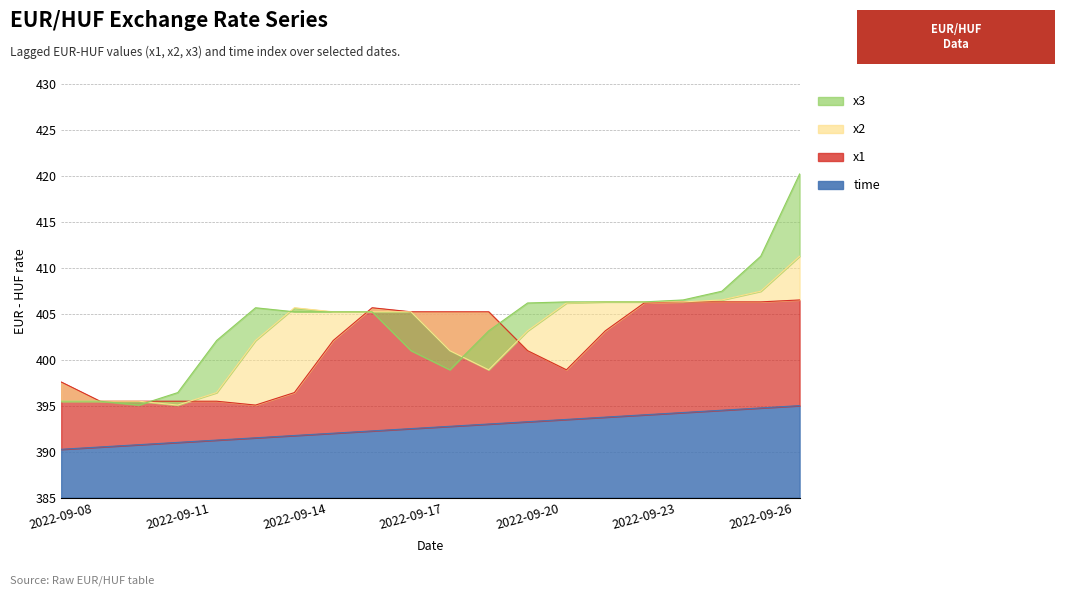

The x3 series shows 103.1 at 2022-09-23. True or false?

False